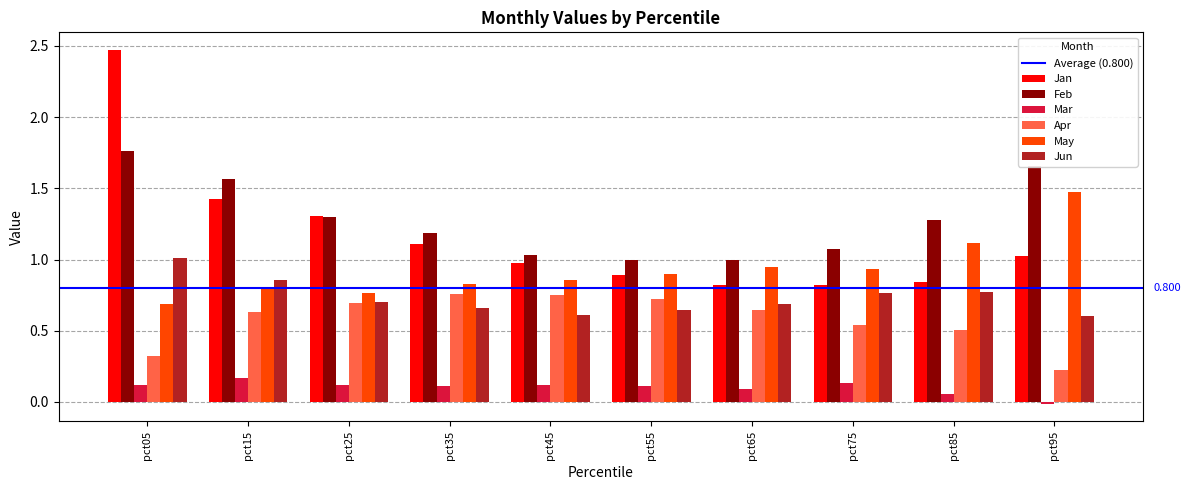

What is the difference between the highest and lowest values at pct25?

1.2